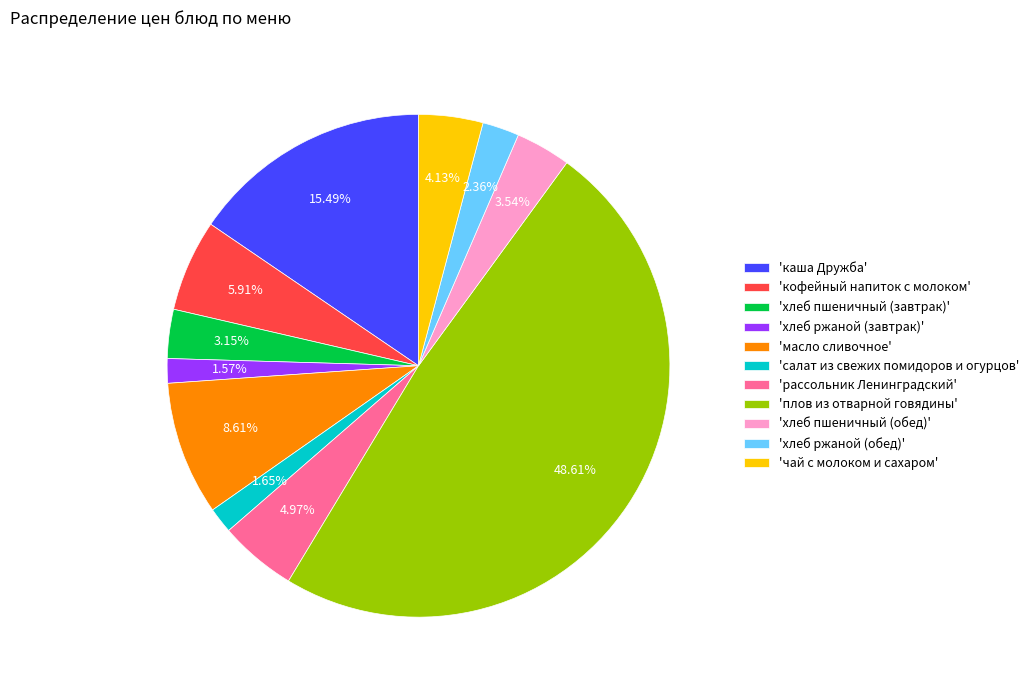

Approximately how many times larger is the value at 'кофейный напиток с молоком' compared to 'хлеб пшеничный (обед)'?

1.7